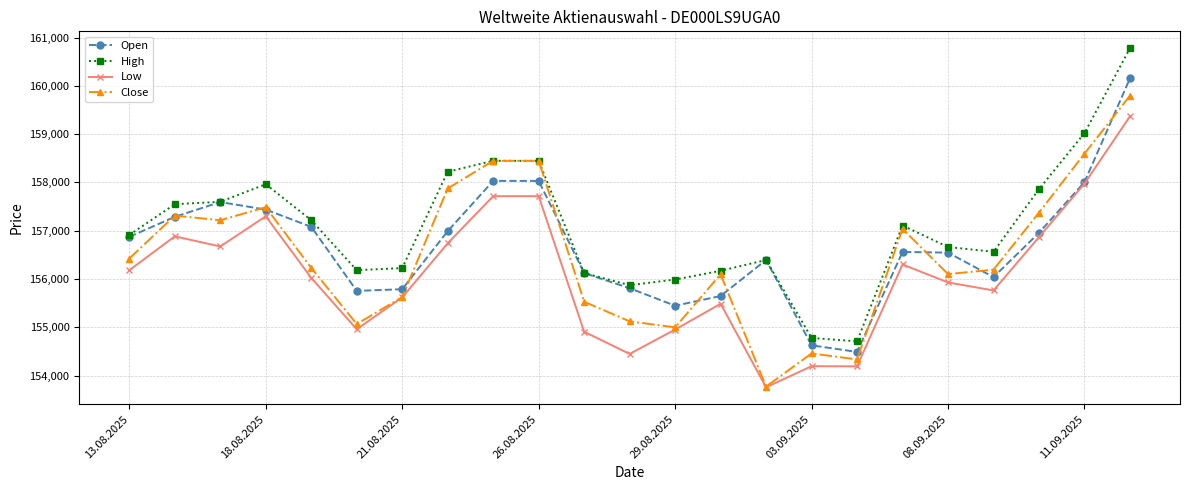

What are all the series names shown in the legend?

Open, High, Low, Close